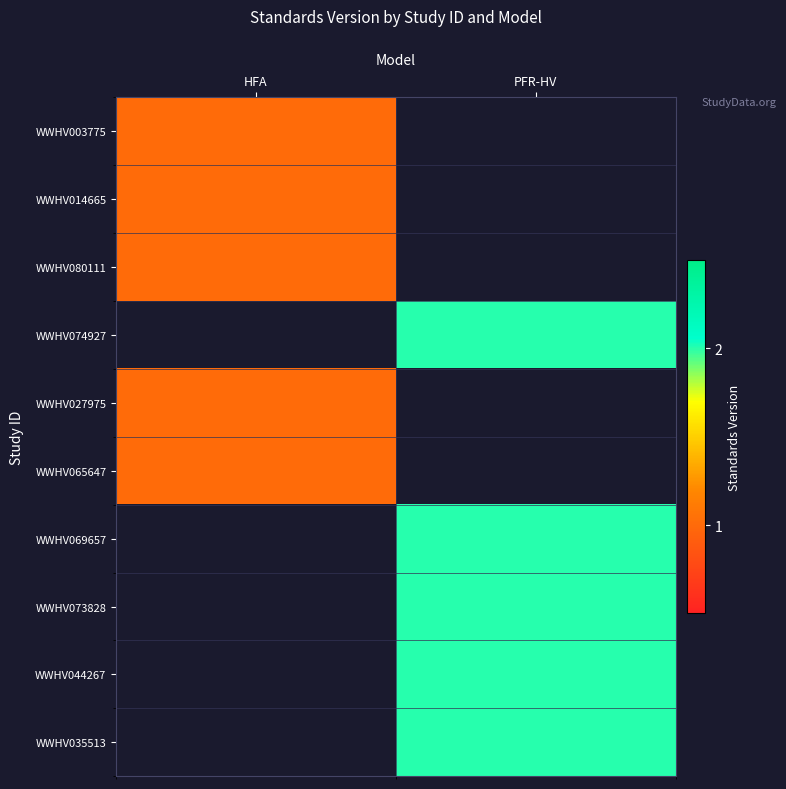

How many categories are shown in the chart?

2